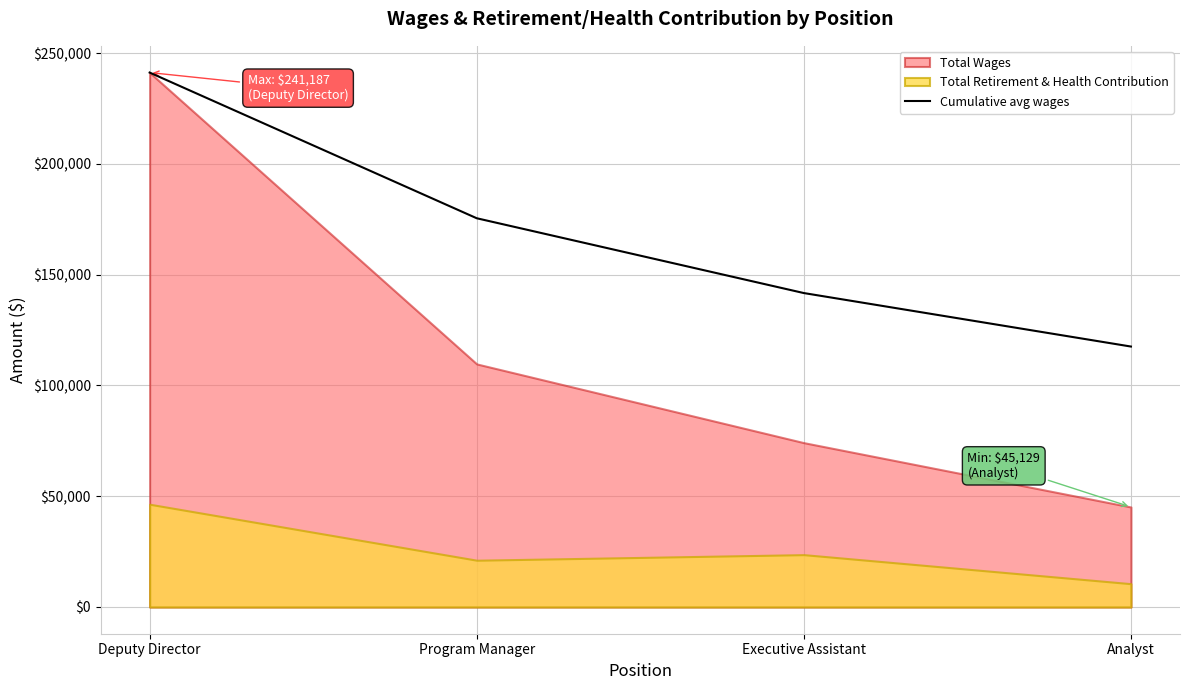

True or false: Cumulative avg wages has more than 1 points higher than both neighbors.

False